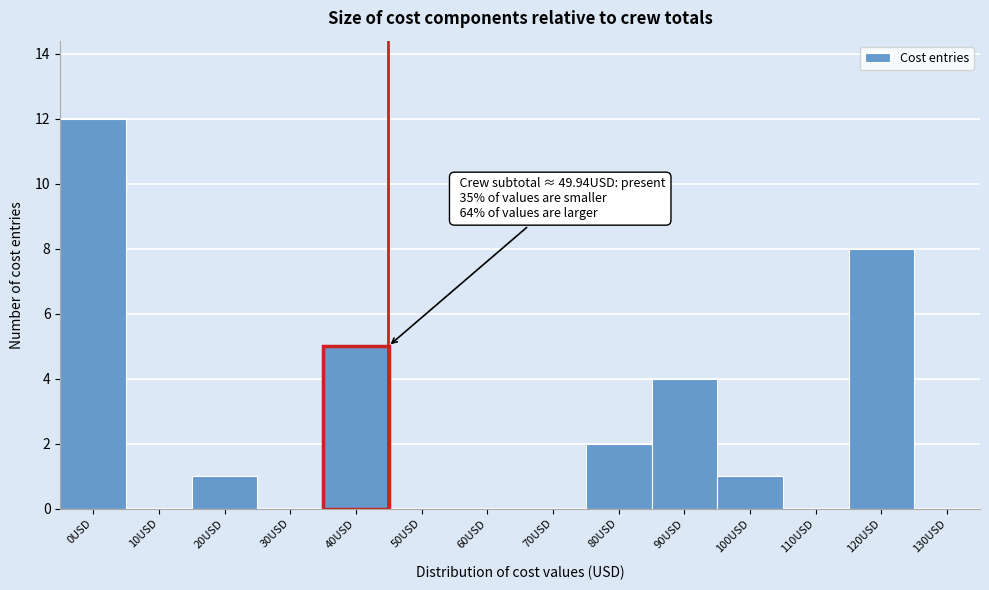

Reading left to right, transcribe all the data shown in this chart.

0USD=12	10USD=0	20USD=1	30USD=0	40USD=5	50USD=0	60USD=0	70USD=0	80USD=2	90USD=4	100USD=1	110USD=0	120USD=8	130USD=0